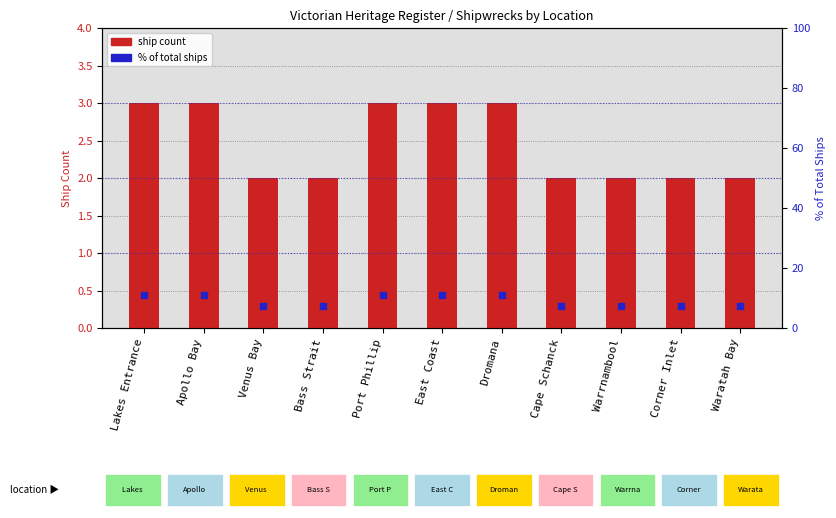

Which series contains the highest Y value?

% of total ships